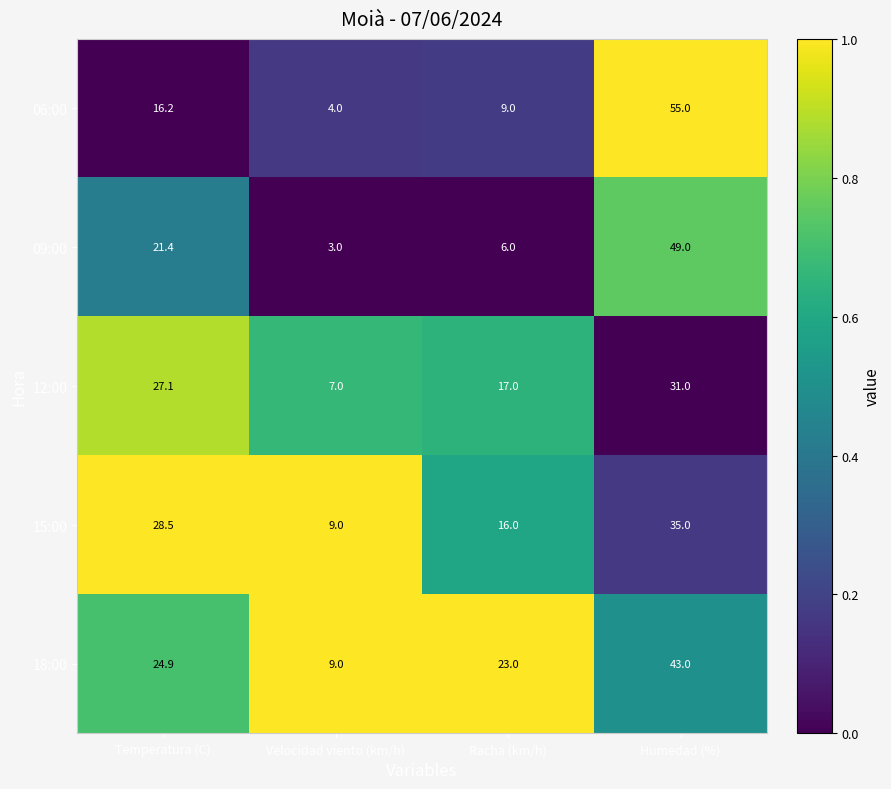

Reading left to right, what are all the values shown in this chart?

06:00: Temperatura (C)=16.2	Velocidad viento (km/h)=4.0	Racha (km/h)=9.0	Humedad (%)=55.0
09:00: Temperatura (C)=21.4	Velocidad viento (km/h)=3.0	Racha (km/h)=6.0	Humedad (%)=49.0
12:00: Temperatura (C)=27.1	Velocidad viento (km/h)=7.0	Racha (km/h)=17.0	Humedad (%)=31.0
15:00: Temperatura (C)=28.5	Velocidad viento (km/h)=9.0	Racha (km/h)=16.0	Humedad (%)=35.0
18:00: Temperatura (C)=24.9	Velocidad viento (km/h)=9.0	Racha (km/h)=23.0	Humedad (%)=43.0